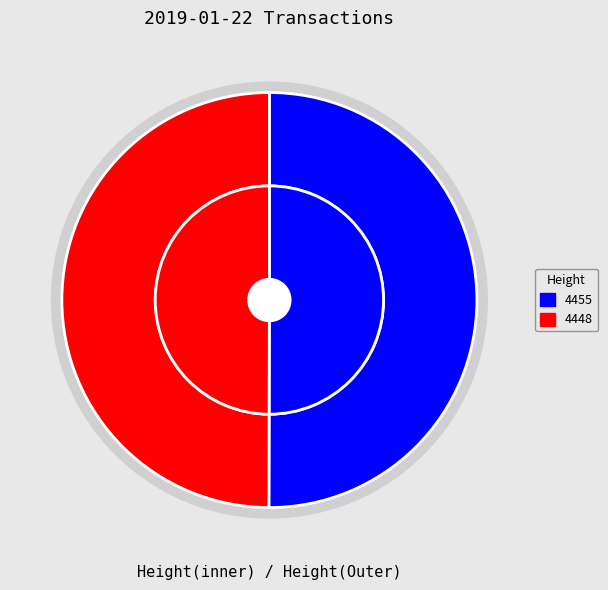

The 4448 slice represents 59% of the pie. True or false?

False